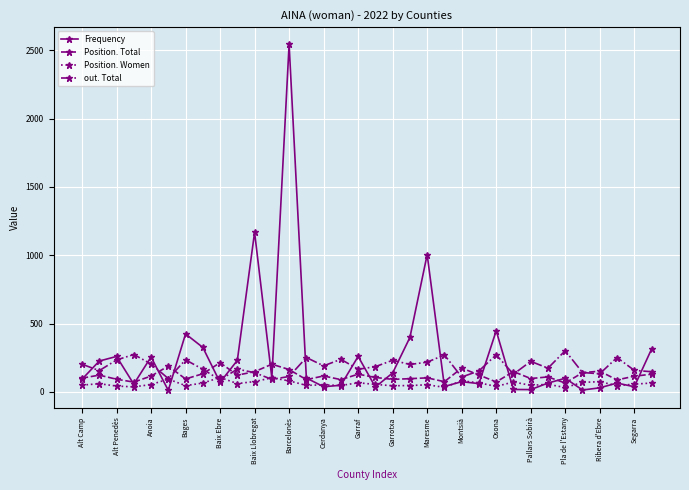

True or false: Position. Total has more than 1 interior local peaks.

True